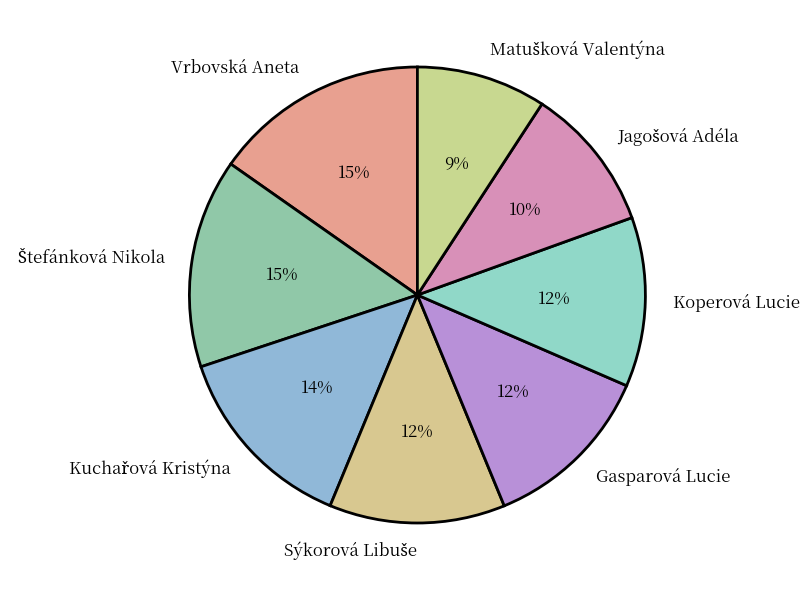

Is there any slice that represents more than half of the pie?

No